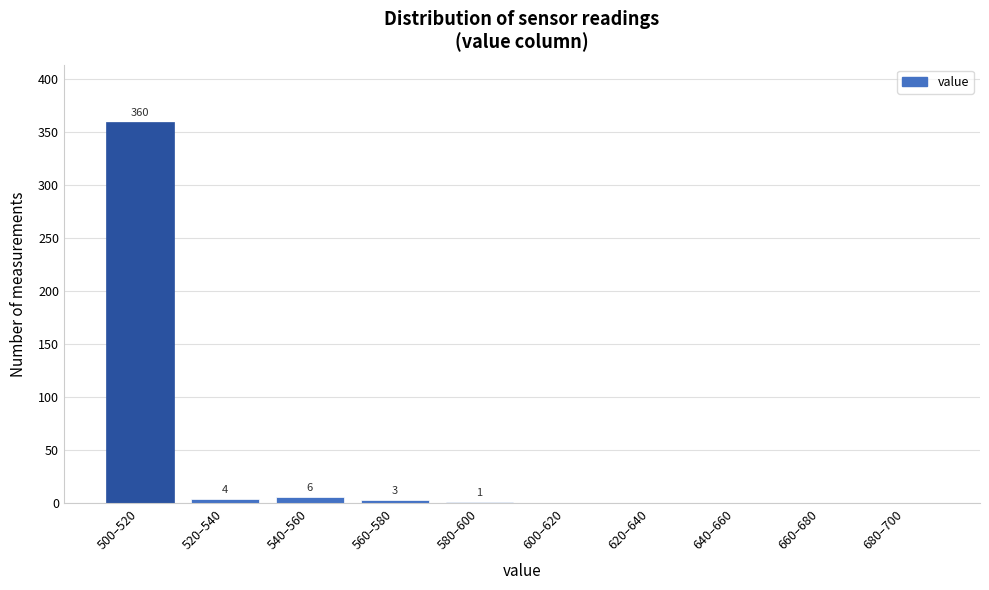

Reading left to right, what are all the values shown in this chart?

500–520=360	520–540=4	540–560=6	560–580=3	580–600=1	600–620=0	620–640=0	640–660=0	660–680=0	680–700=0